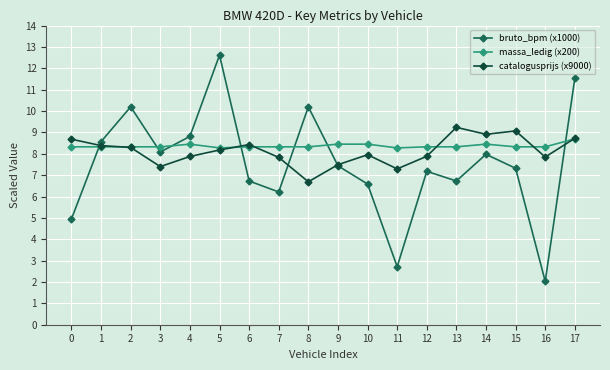

How many intersections are there between bruto_bpm (x1000) and catalogusprijs (x9000)?

5